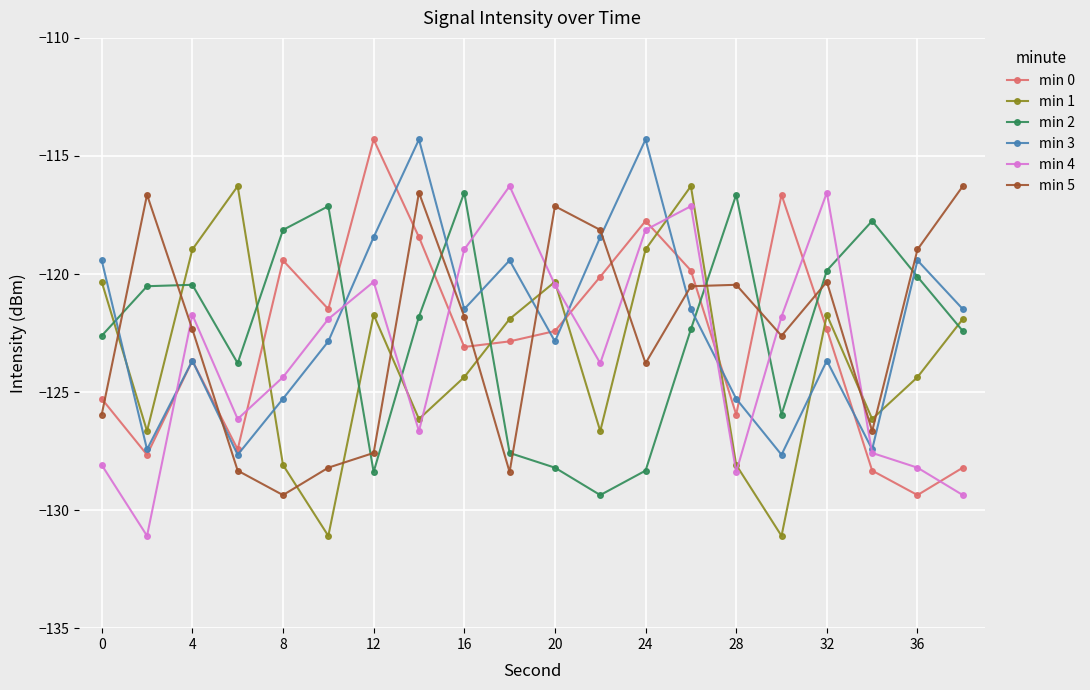

In min 4, how many points are lower than both neighbors (excluding endpoints)?

5